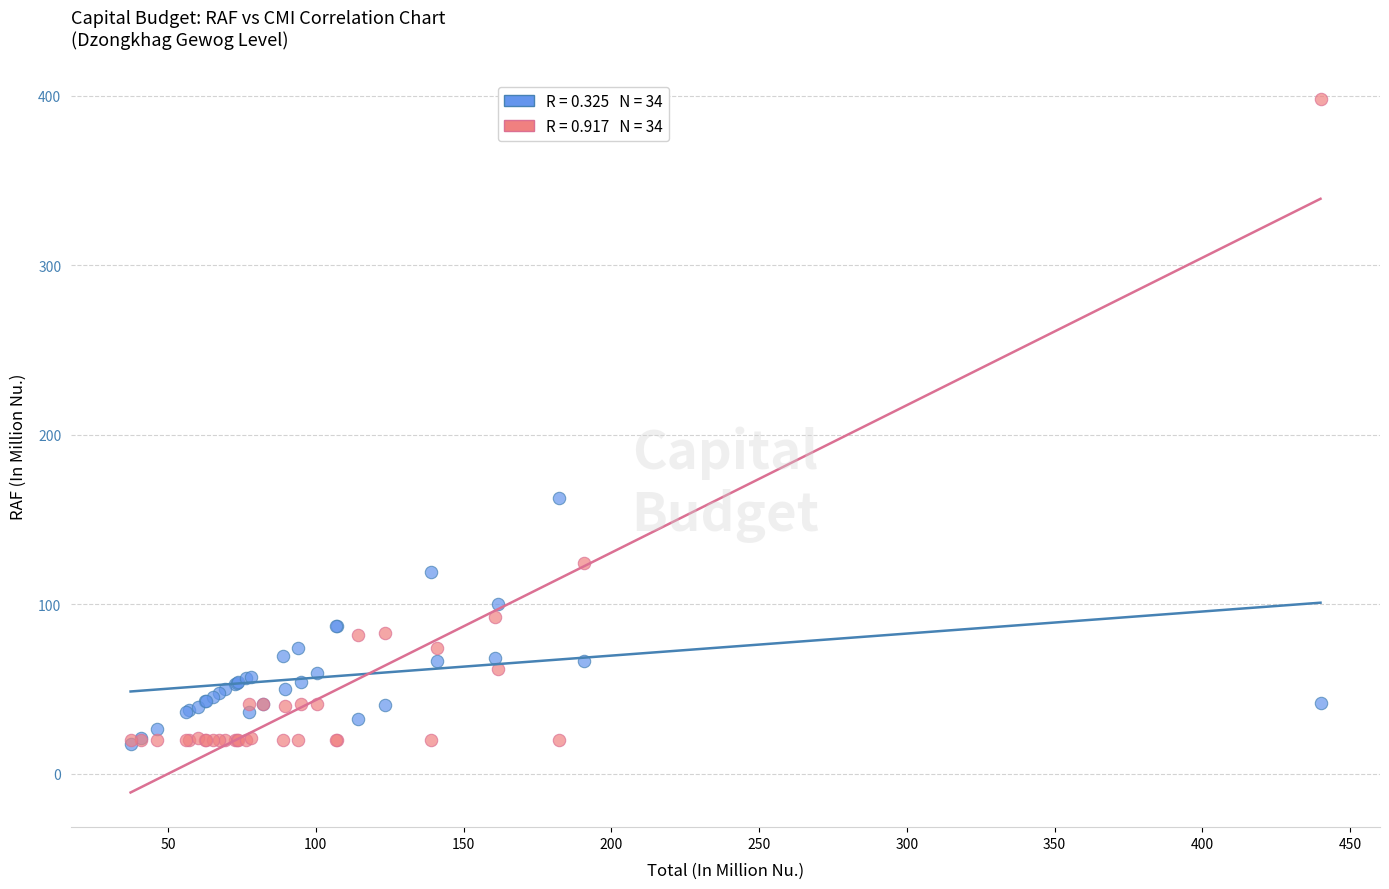

Across all series, what Y value is closest to 207?

162.6